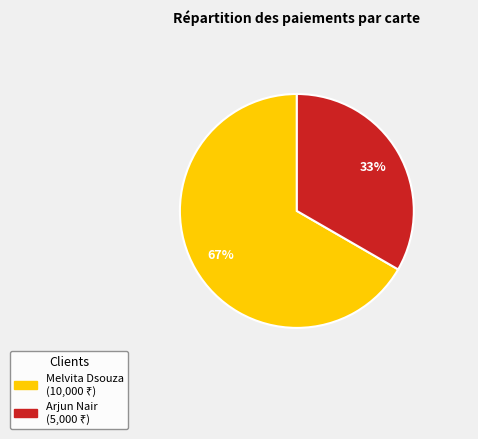

Is there any slice that represents more than half of the pie?

Yes